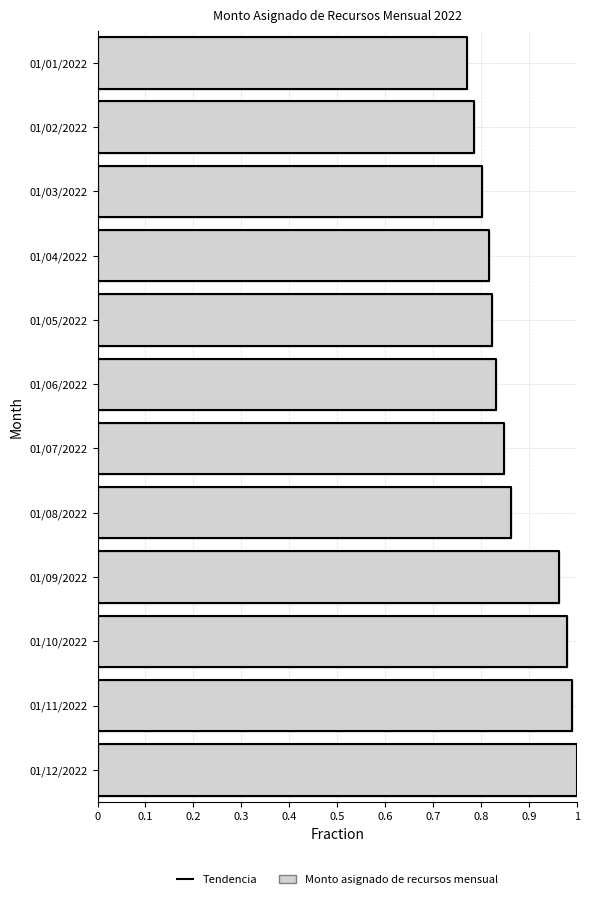

Reading right to left, what are all the values shown in this chart?

01/12/2022=1.0	01/11/2022=1.0	01/10/2022=1.0	01/09/2022=1.0	01/08/2022=0.9	01/07/2022=0.8	01/06/2022=0.8	01/05/2022=0.8	01/04/2022=0.8	01/03/2022=0.8	01/02/2022=0.8	01/01/2022=0.8